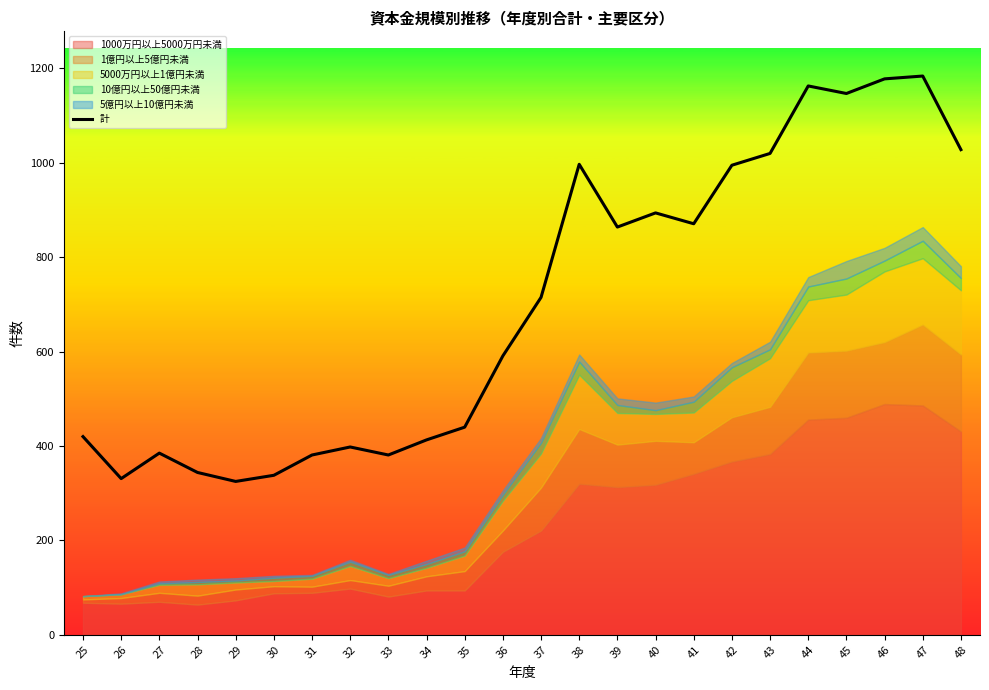

How many values are below 715?

12